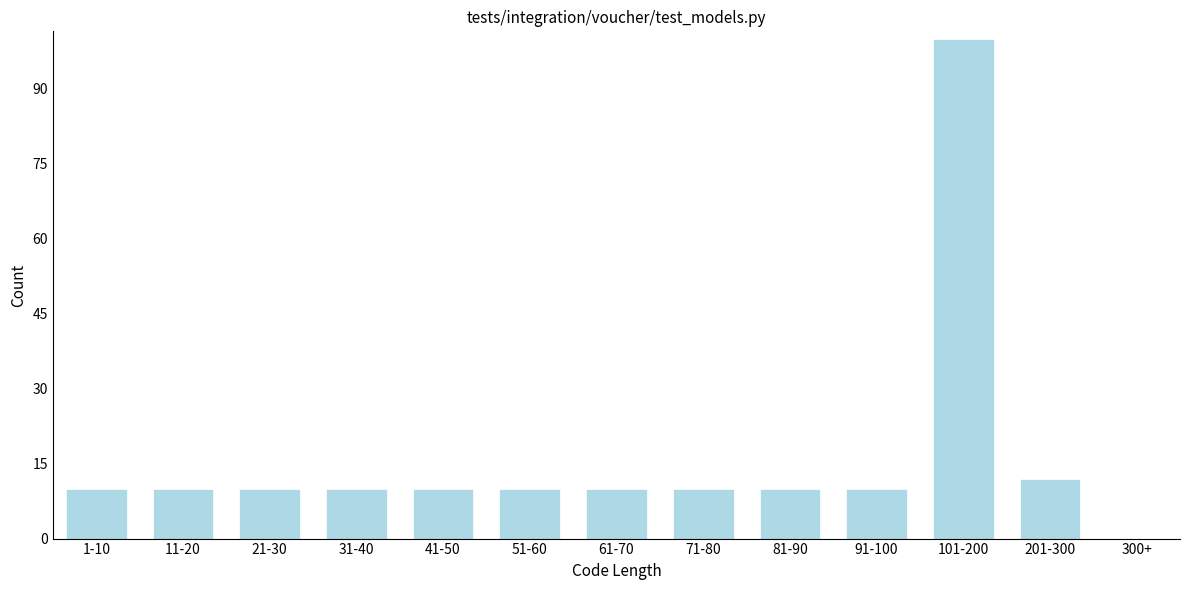

Reading left to right, extract all data points from this chart.

1-10=10	11-20=10	21-30=10	31-40=10	41-50=10	51-60=10	61-70=10	71-80=10	81-90=10	91-100=10	101-200=100	201-300=12	300+=0